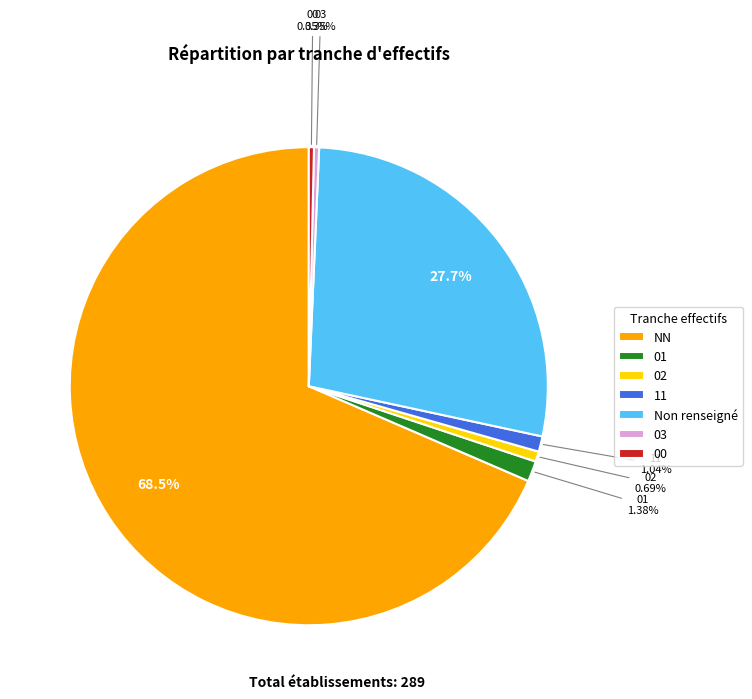

What is the ratio of the value at 01 to the value at 11?

1.3